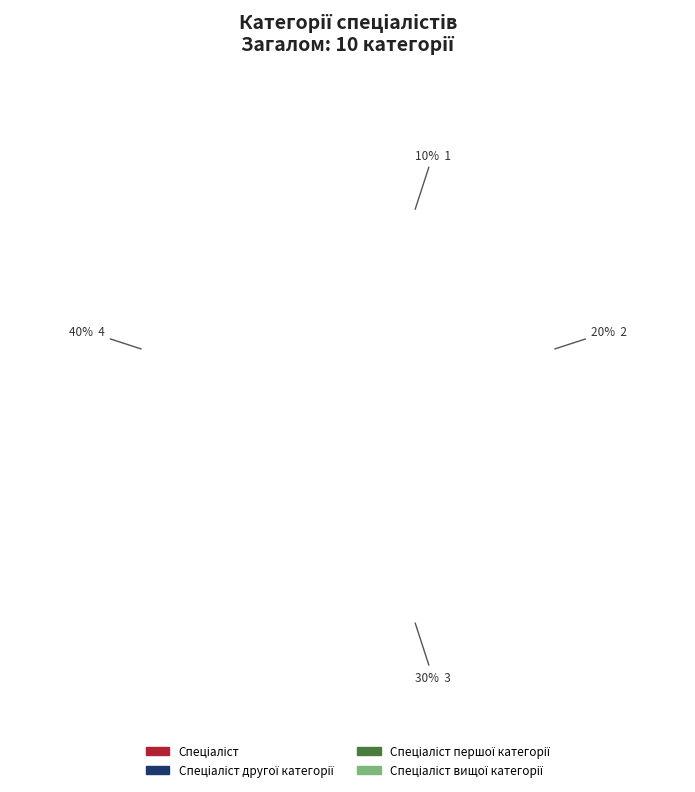

To the nearest percent, what is the combined percentage of Спеціаліст першої категорії and Спеціаліст?

40%